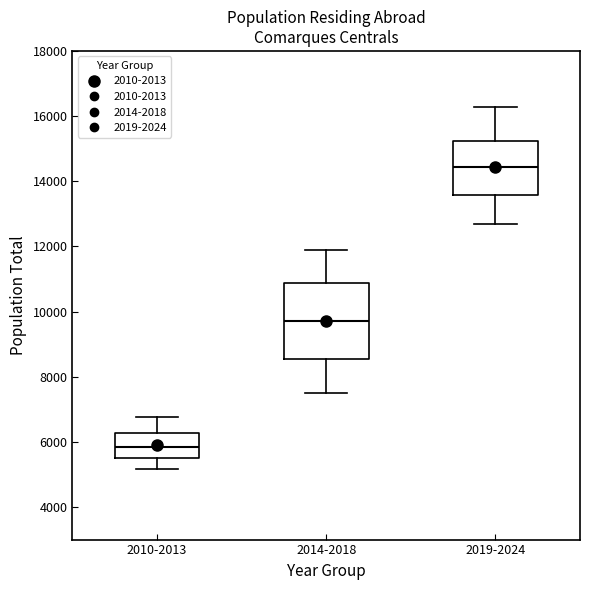

Comparing the boxes themselves (not the whiskers), which one is the tallest?

2014-2018